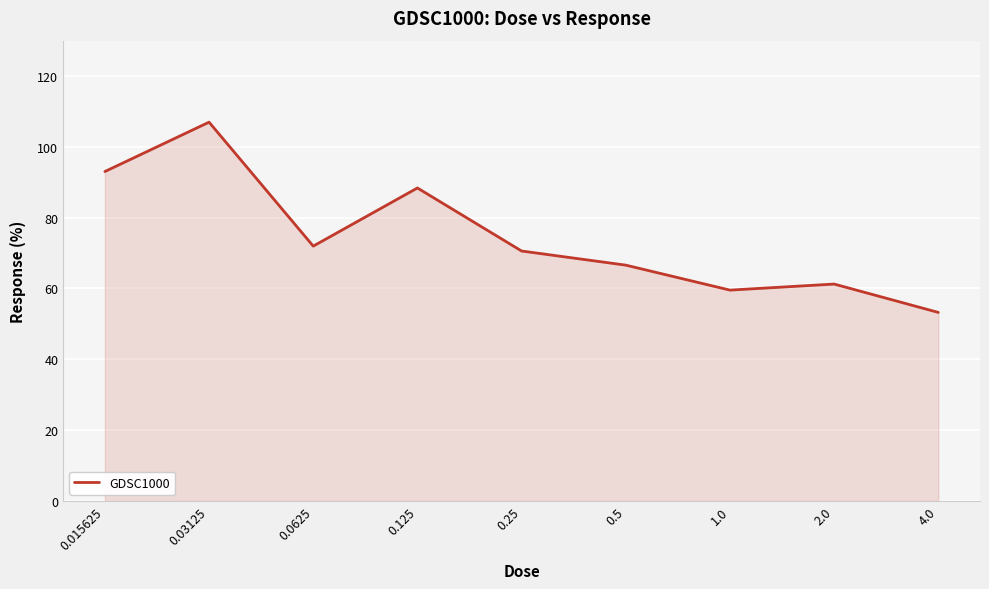

At which category does the data reach its first local peak?

0.03125